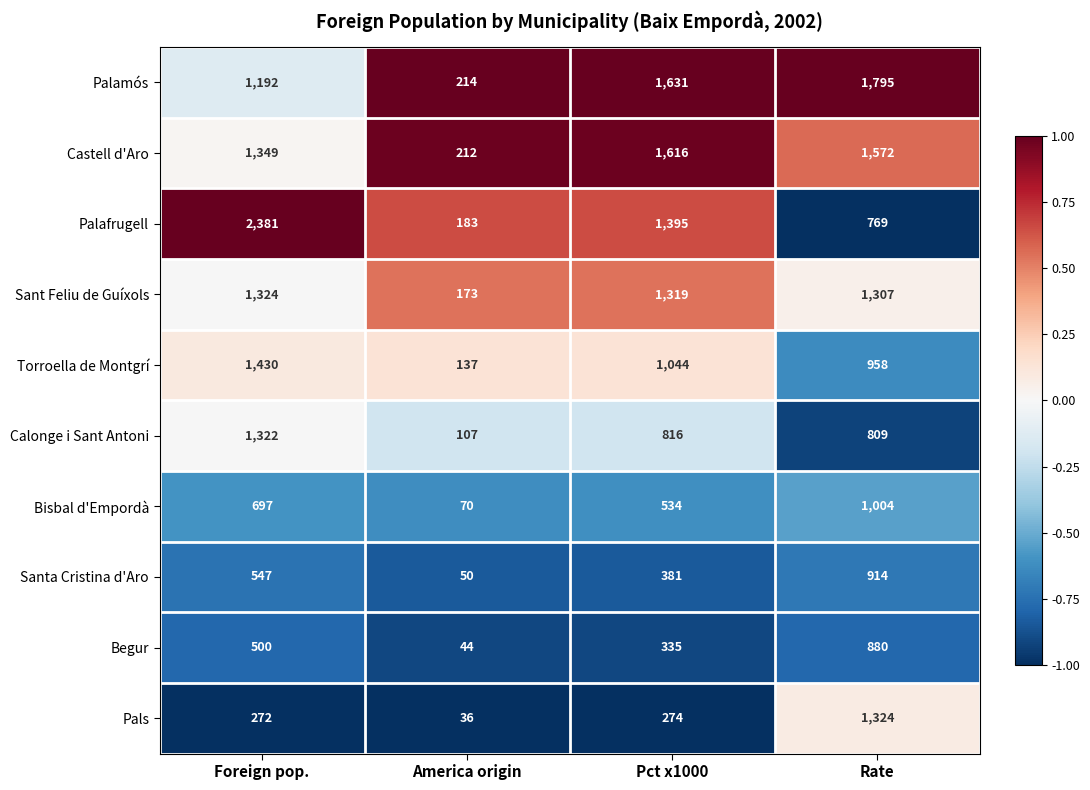

Which label corresponds to the largest value in the chart?

Foreign pop.